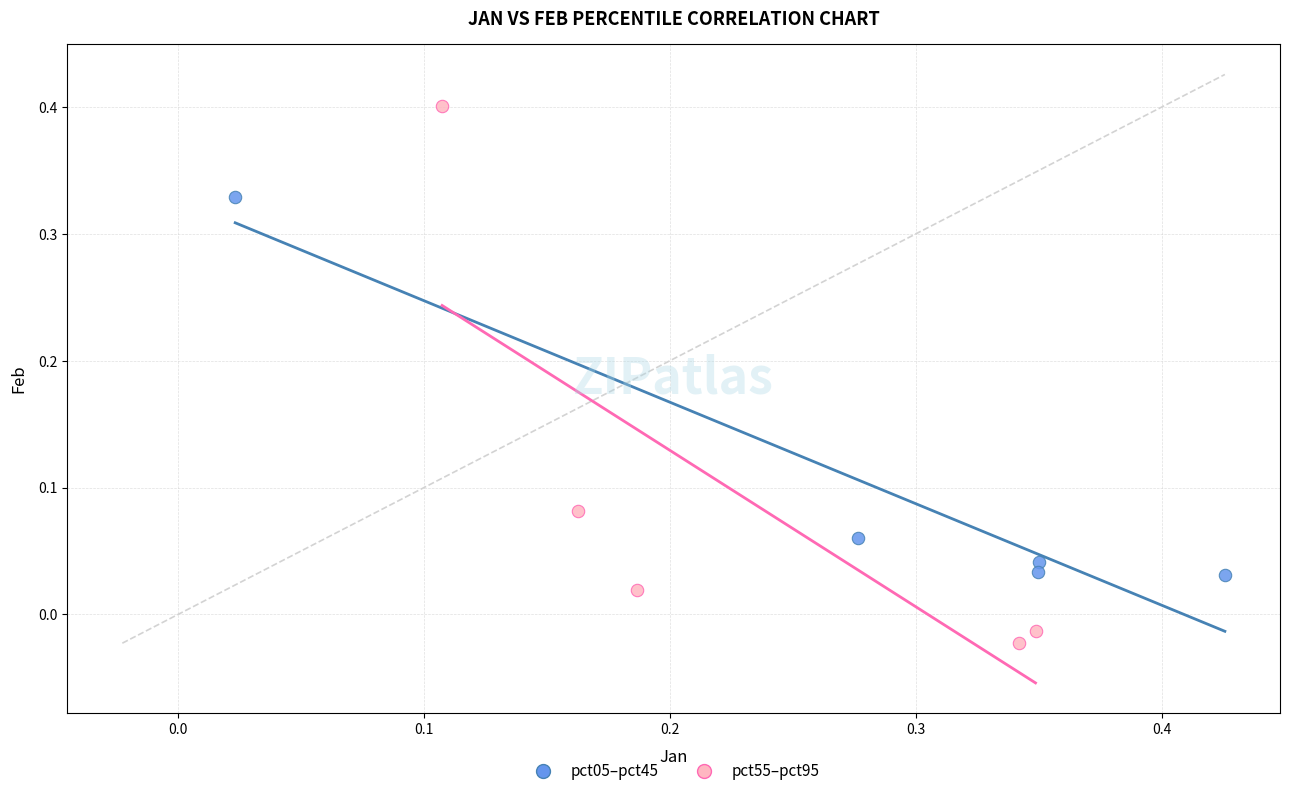

Which series has the largest Y range (max minus min)?

pct55–pct95